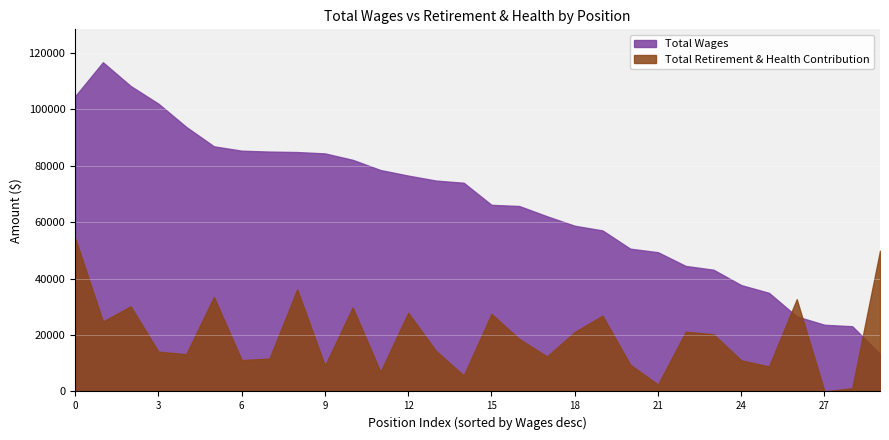

What is the sum of all retirement_health values?

586531